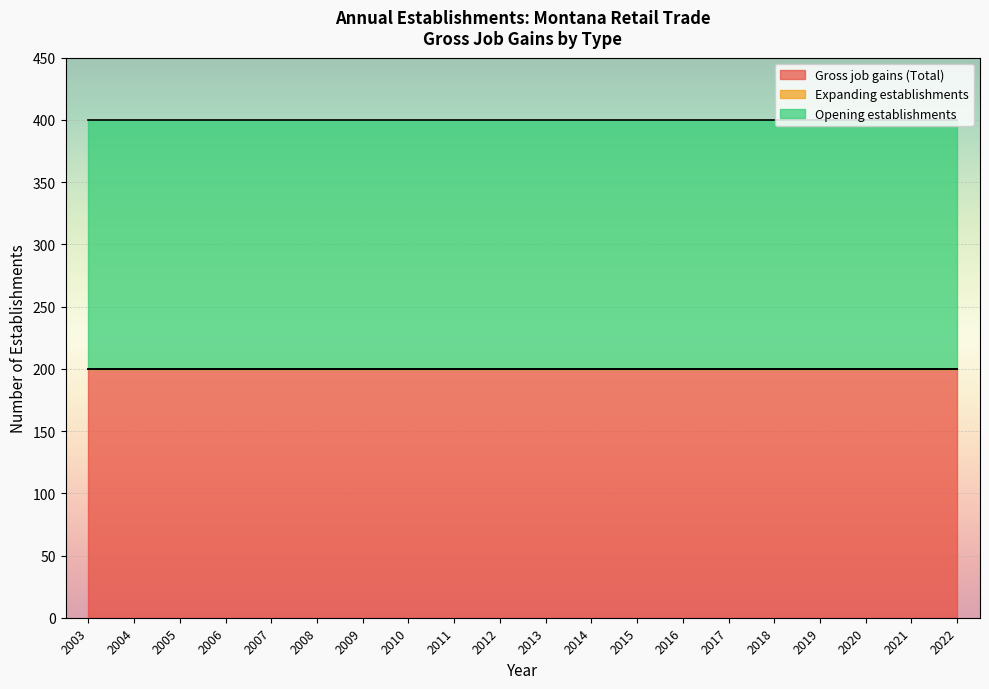

Is it true that Gross job gains (Total) equals 359 at 2018?

False